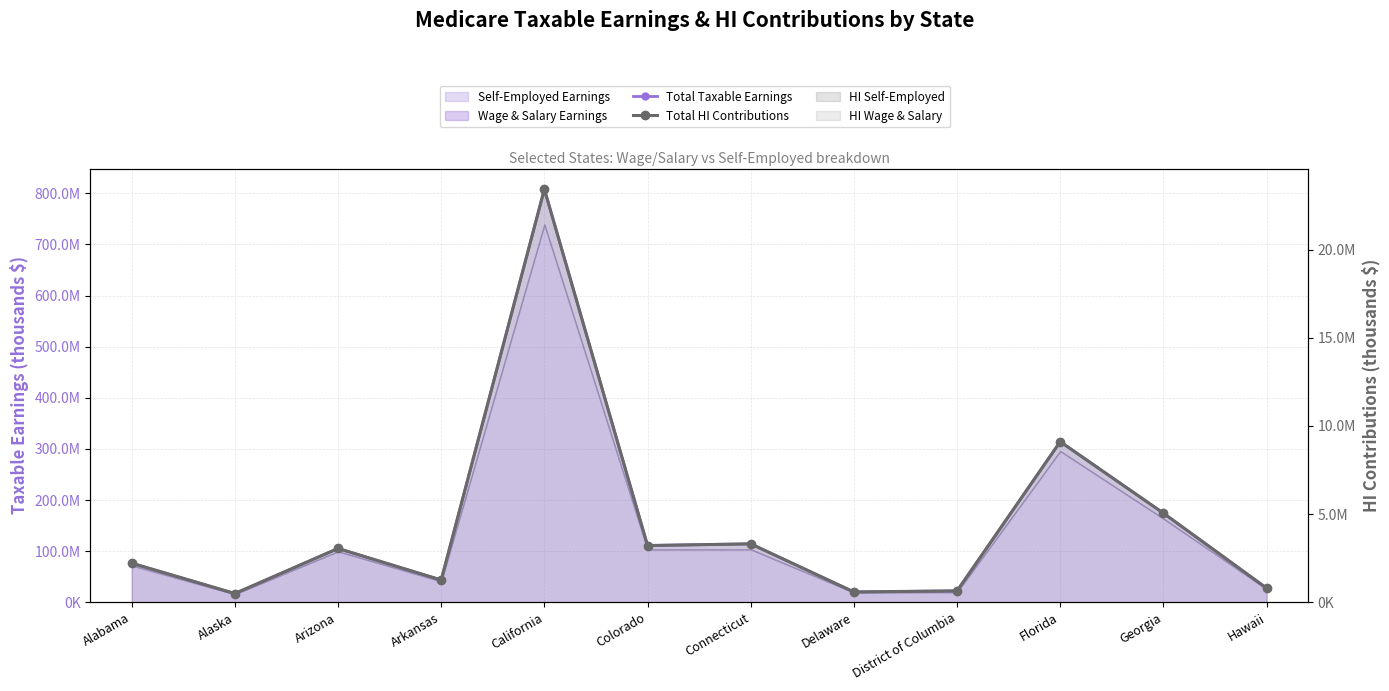

What is the label of the 2nd point from the left?

Alaska